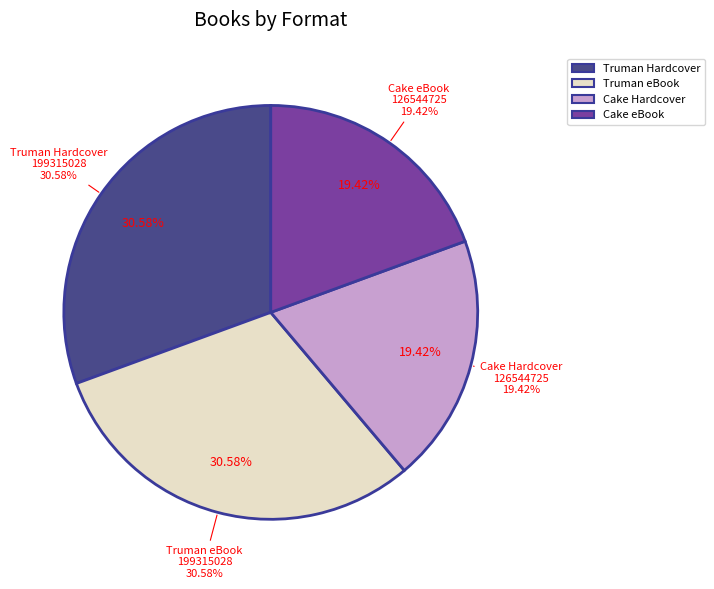

To the nearest percent, what is the average slice percentage?

25%